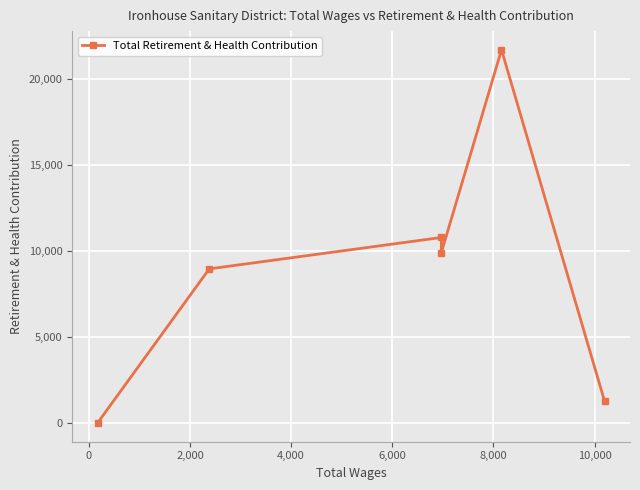

Count the number of categories in the chart.

6